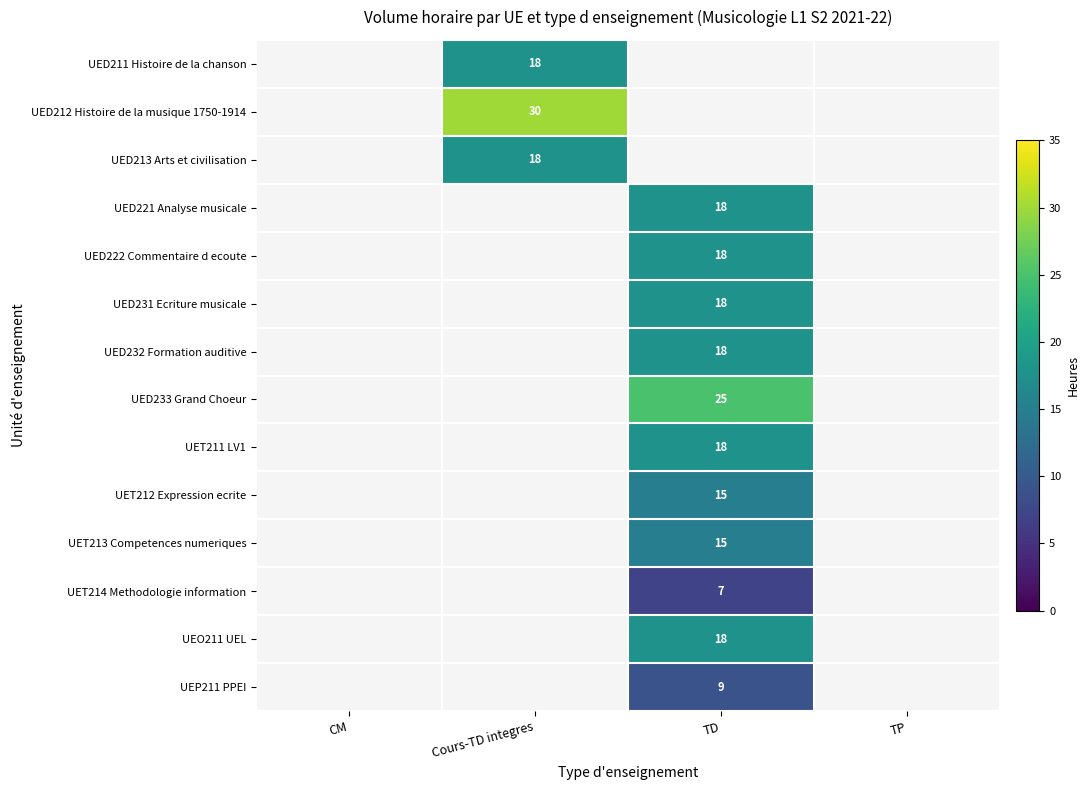

The value of UED212 Histoire de la musique 1750-1914 at Cours-TD integres is 46. True or false?

False